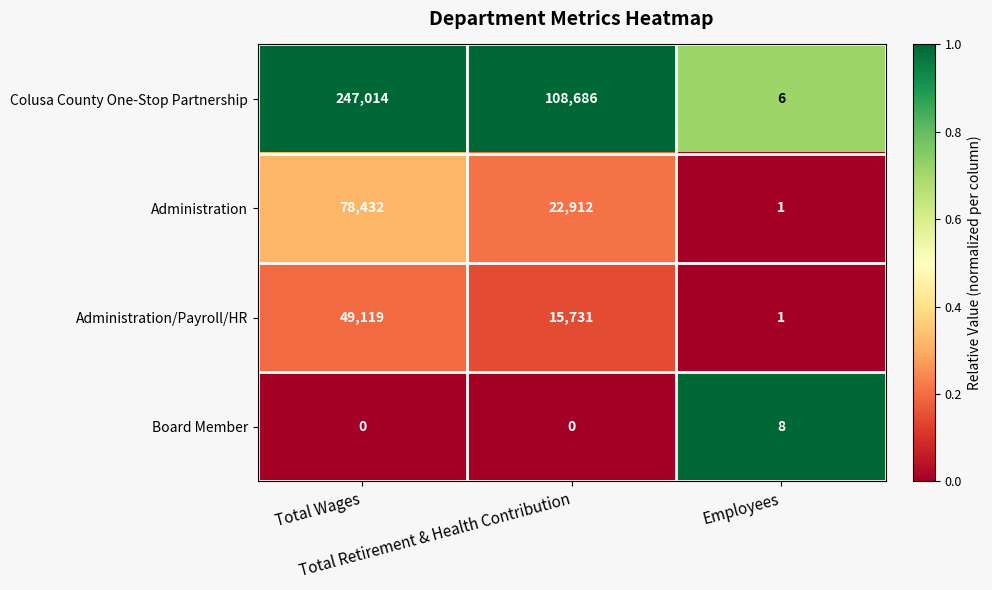

Rank the series by their maximum value, from highest to lowest.

Colusa County One-Stop Partnership, Administration, Administration/Payroll/HR, Board Member